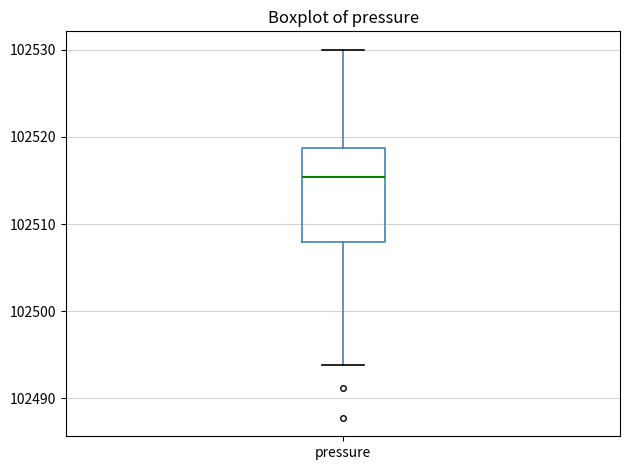

Transcribe this box plot: give where the median line is, the range the box spans, and where the two whiskers end, as read against the y-axis. The values are not printed on the chart, so give them approximately, as read against the axis.

median 102515, box 102508 to 102519, whiskers 102494 to 102530